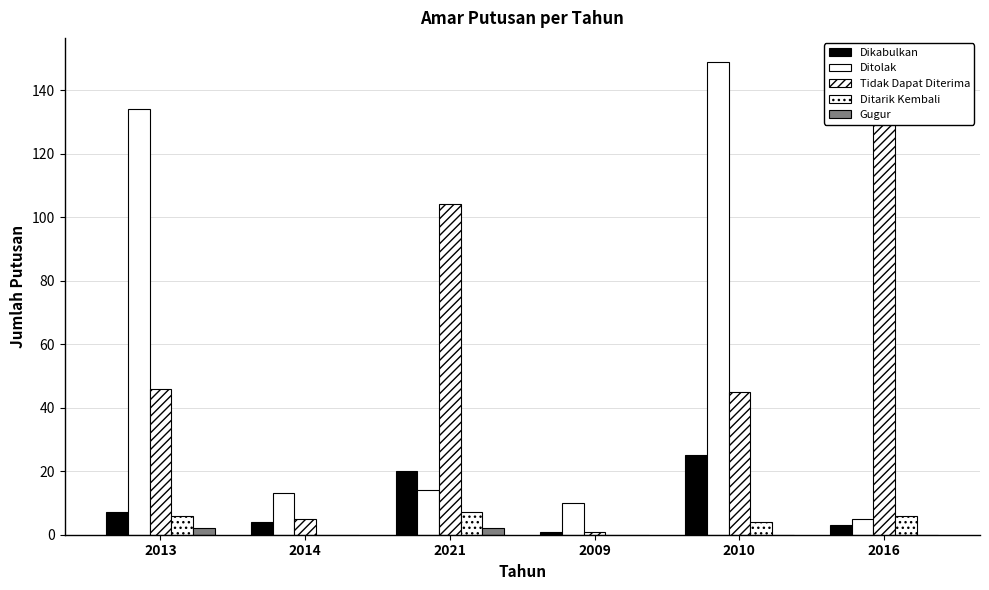

How many groups of bars are there?

6